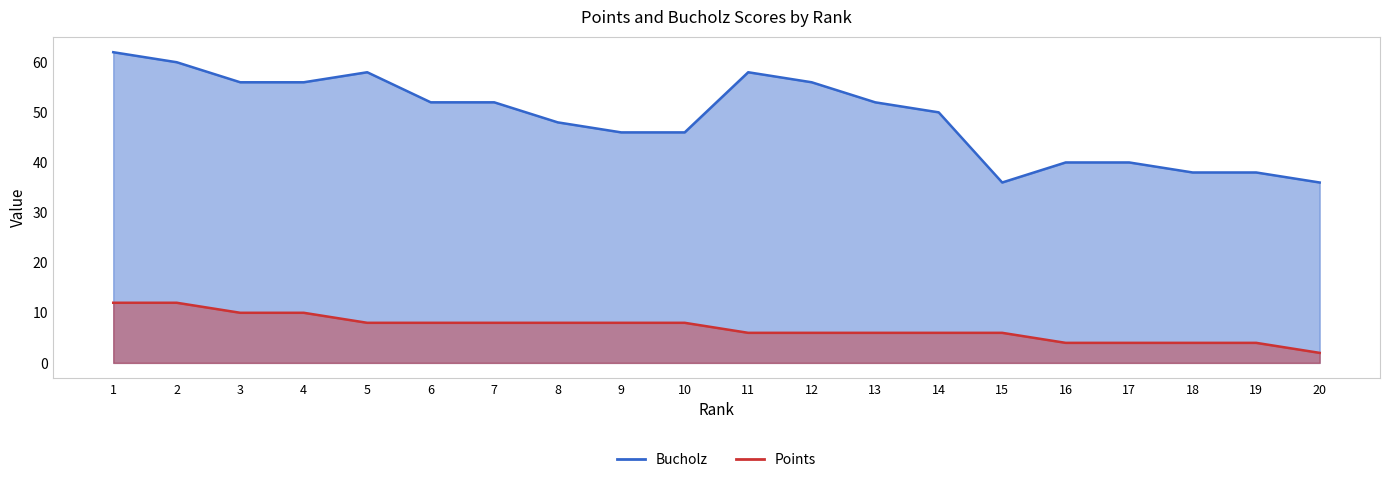

What are all the series names shown in the legend?

Bucholz, Points